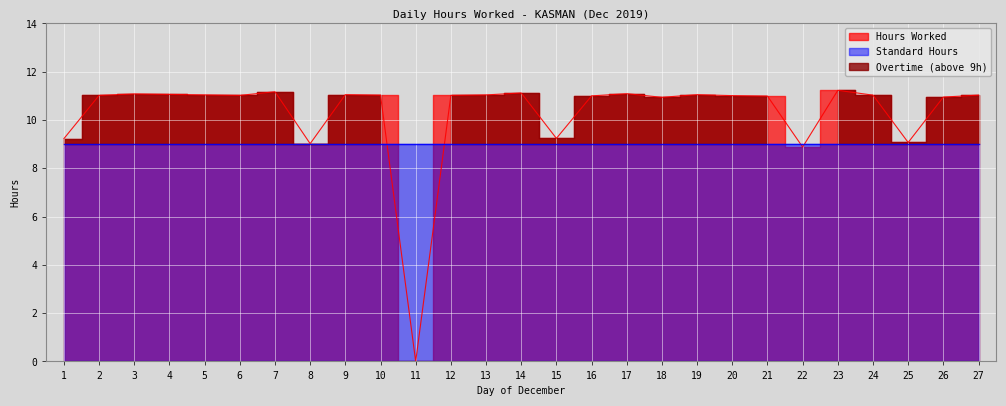

True or false: Standard Hours has a value of 13.7 at 3.

False